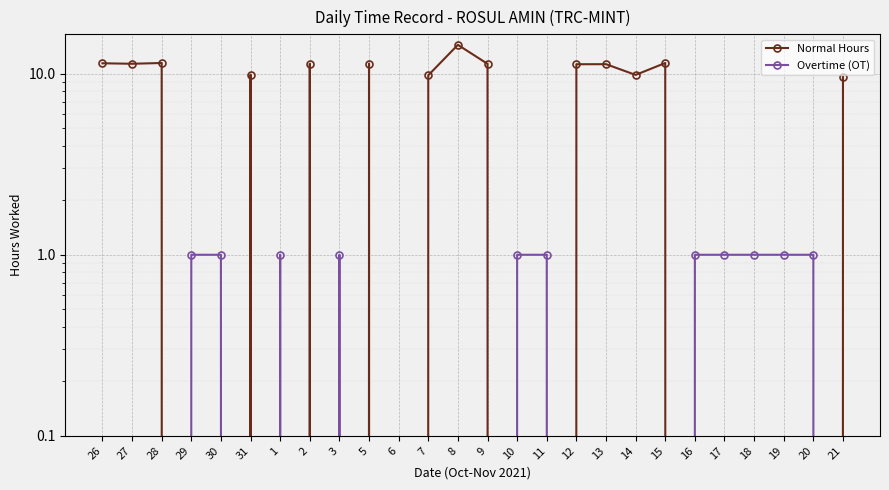

What is the label of the 3rd point from the left?

28